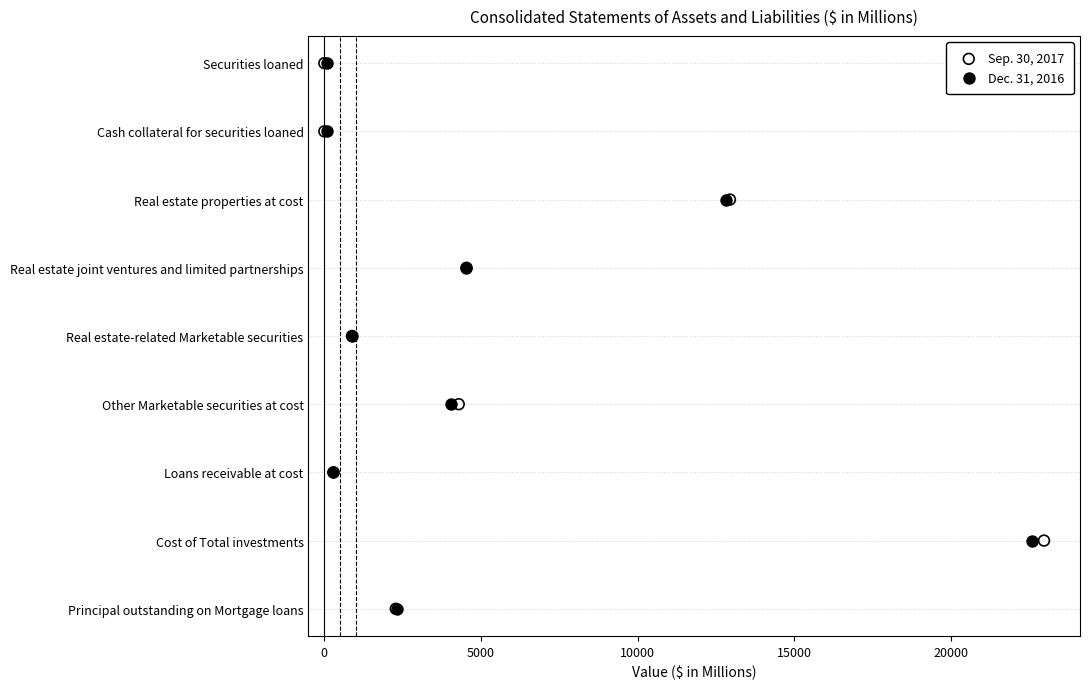

Which series reaches the maximum Y coordinate?

Sep. 30, 2017